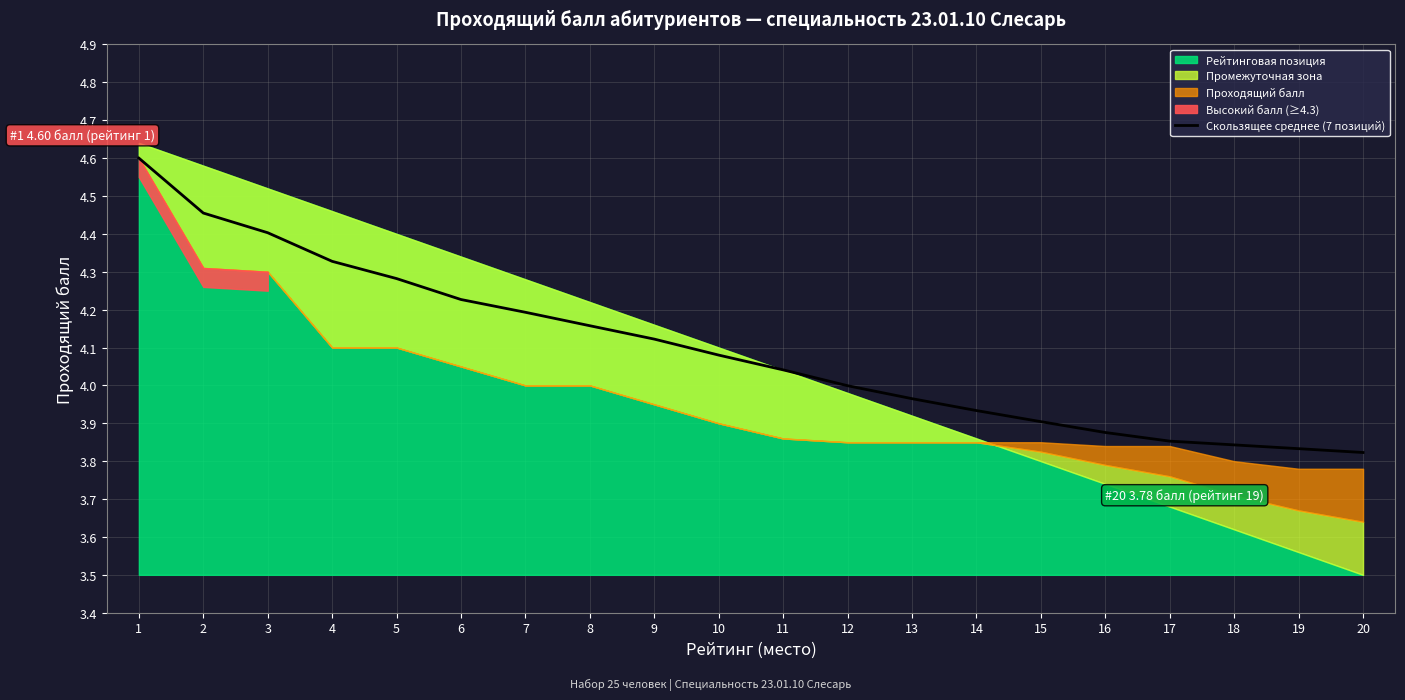

Which label corresponds to the smallest value in the chart?

20